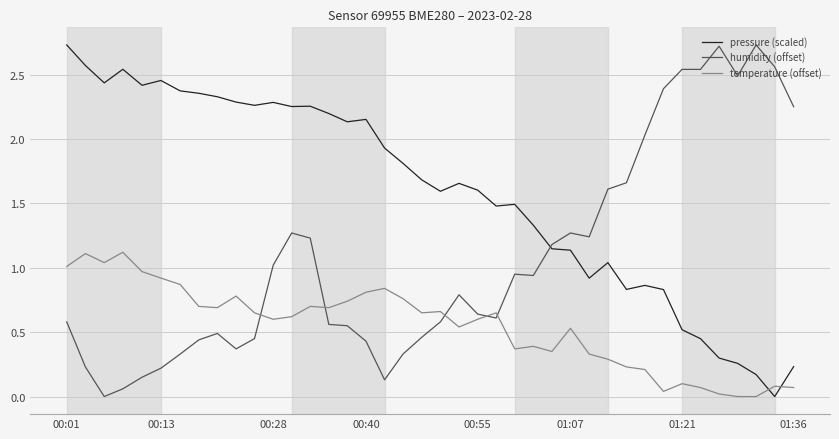

Which series has the largest total across all categories?

pressure (scaled)